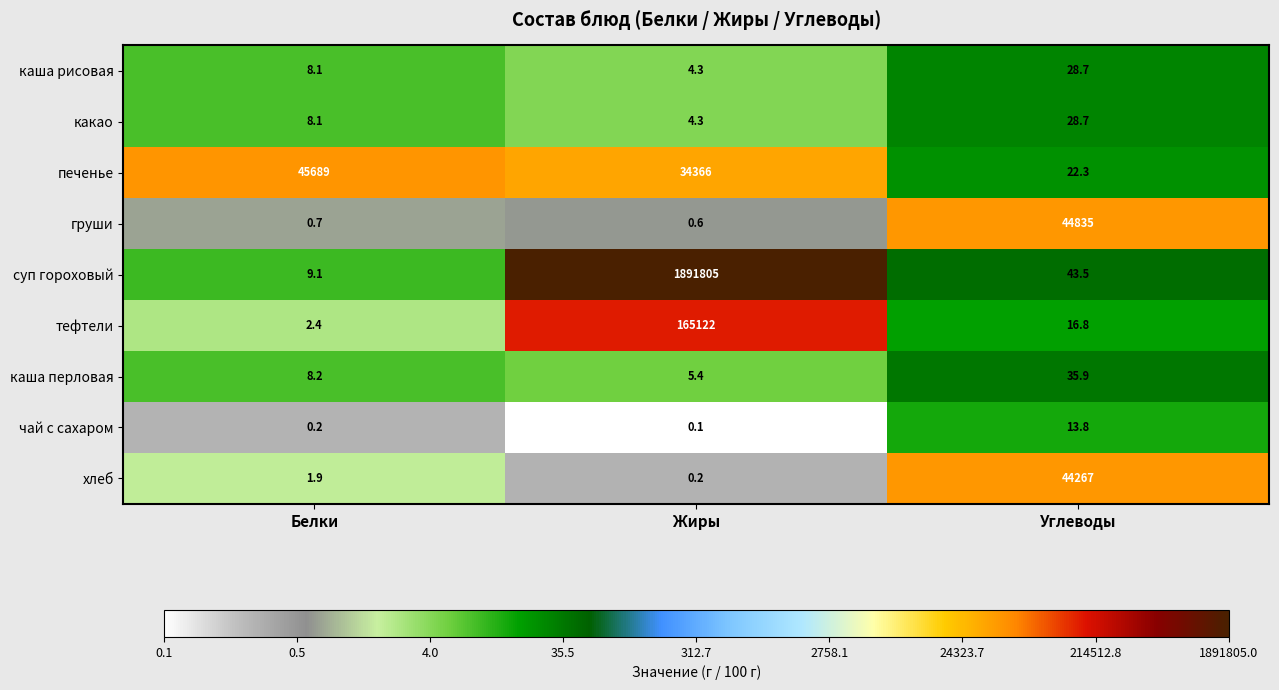

Rank the categories by тефтели value from lowest to highest.

Белки, Углеводы, Жиры